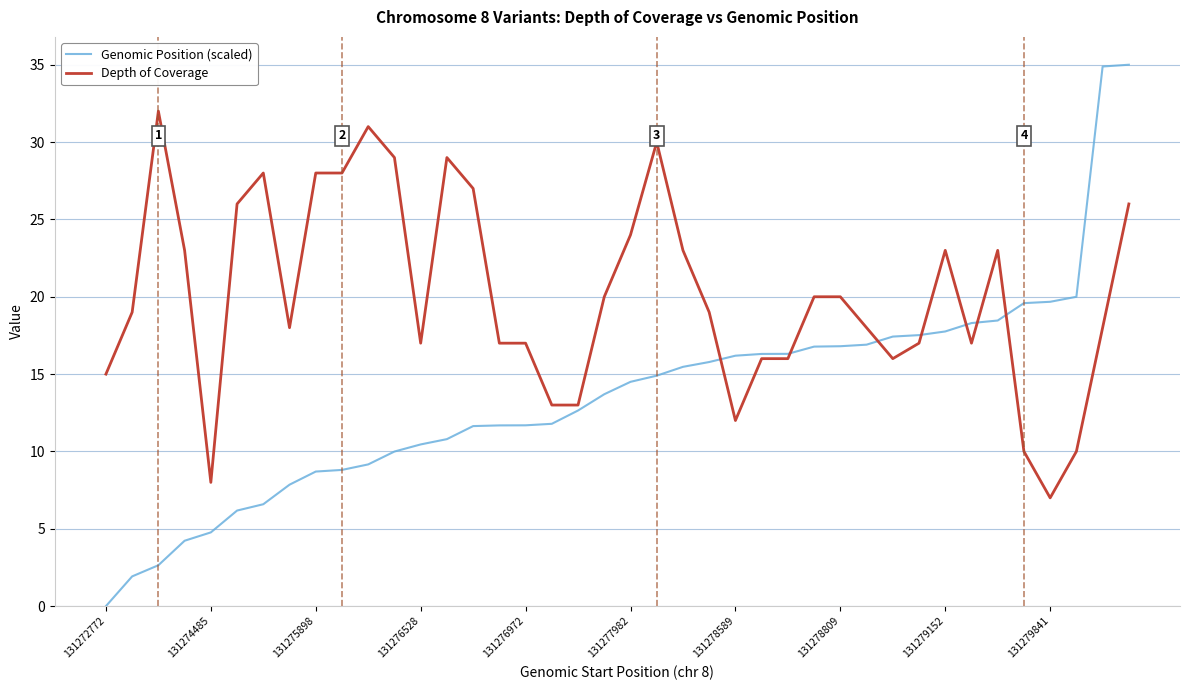

Which series has the widest spread of values?

Genomic Position (scaled)